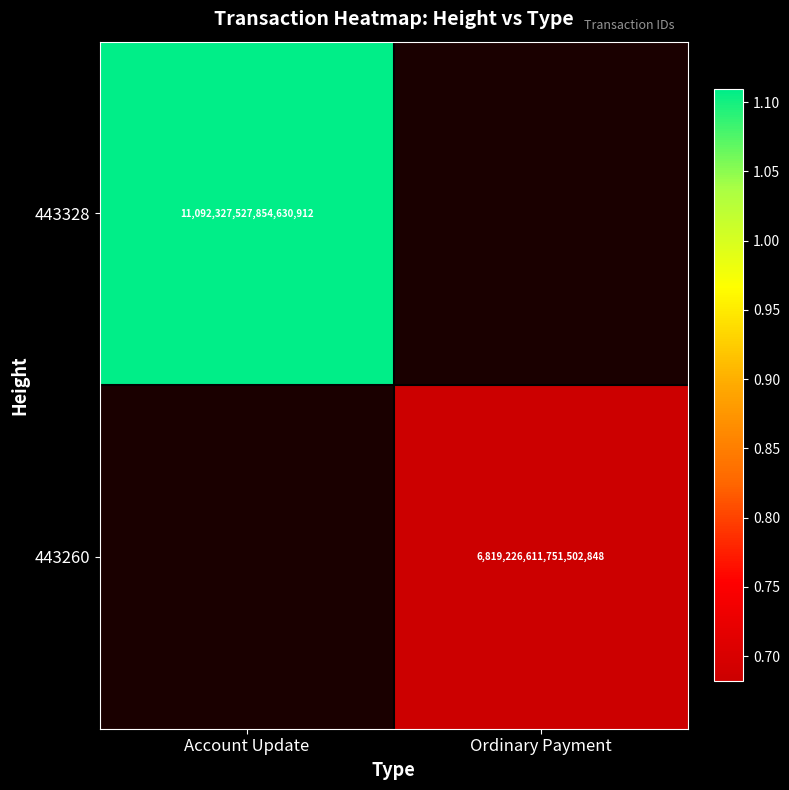

The value of 443260 at Ordinary Payment is 9044787605924864000. True or false?

False